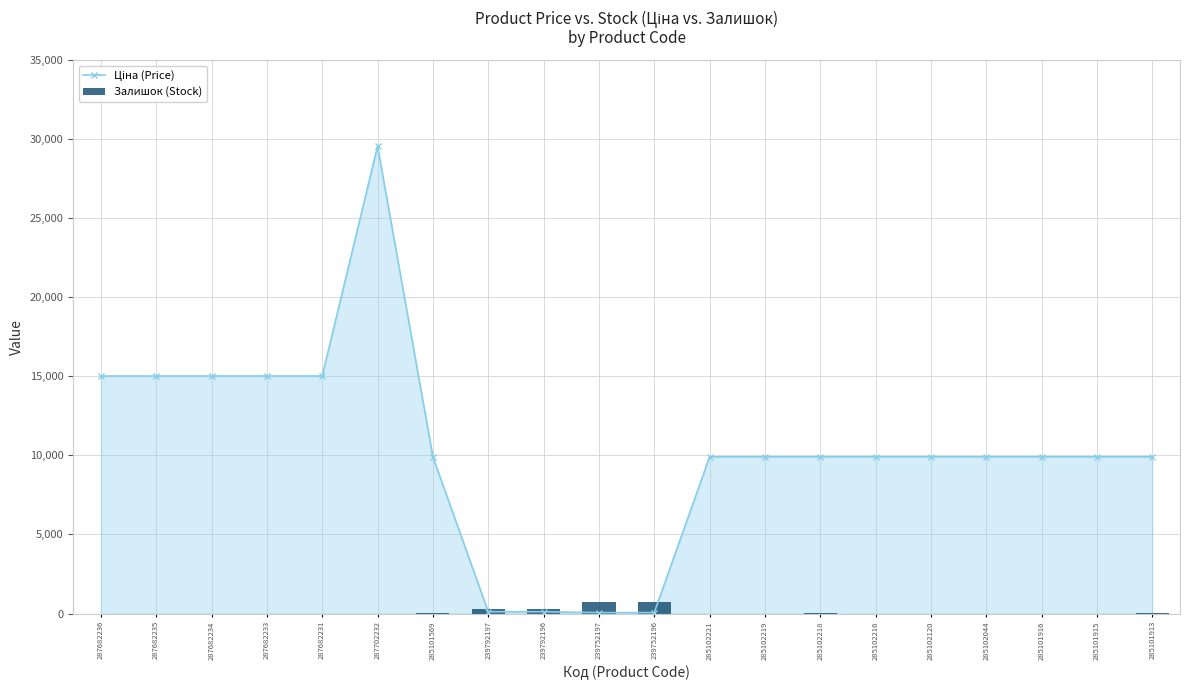

Which category has the highest value in the Залишок (Stock) series?

239752197